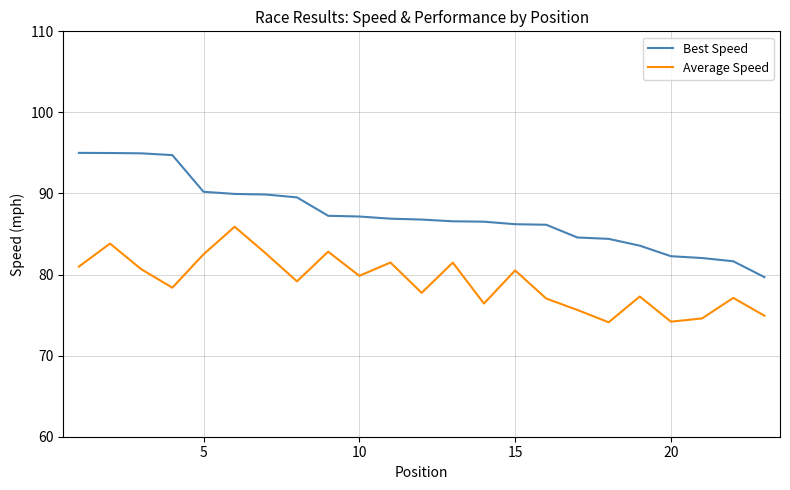

Which series has the widest spread of values?

Best Speed